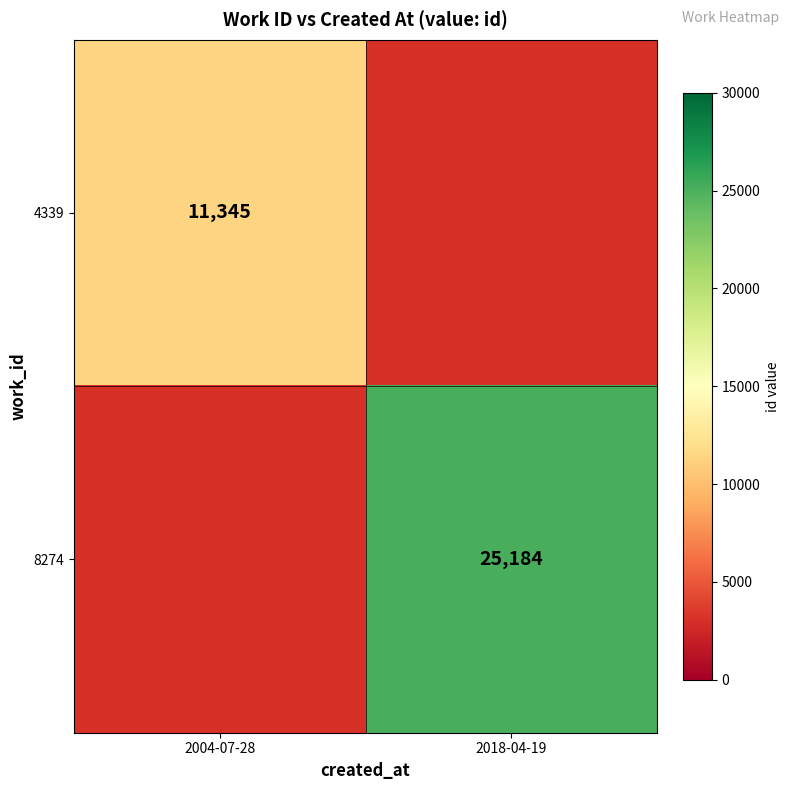

How many distinct data groups are displayed?

2